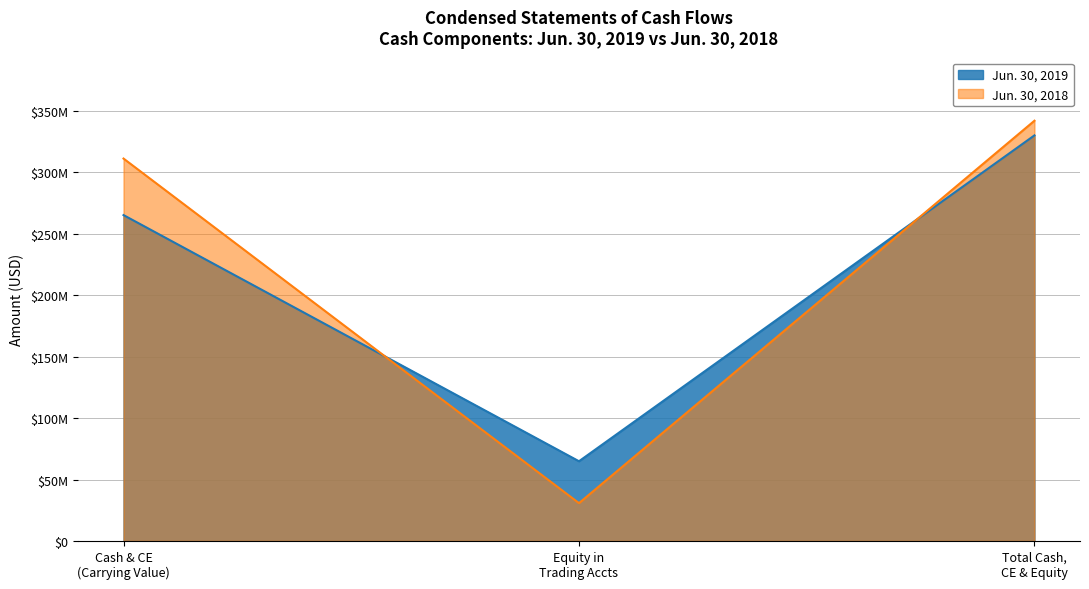

Does the chart have visible grid lines?

Yes